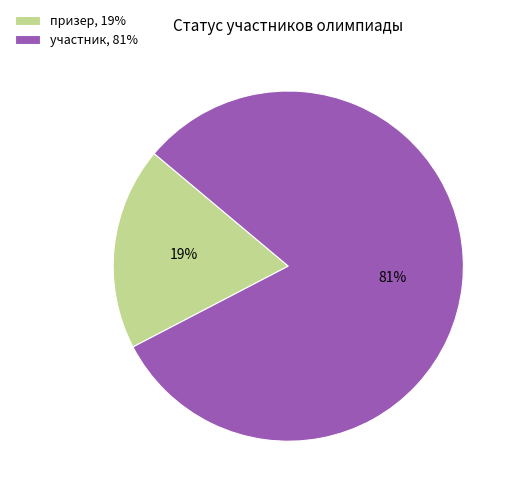

Which slice is the smallest?

призер